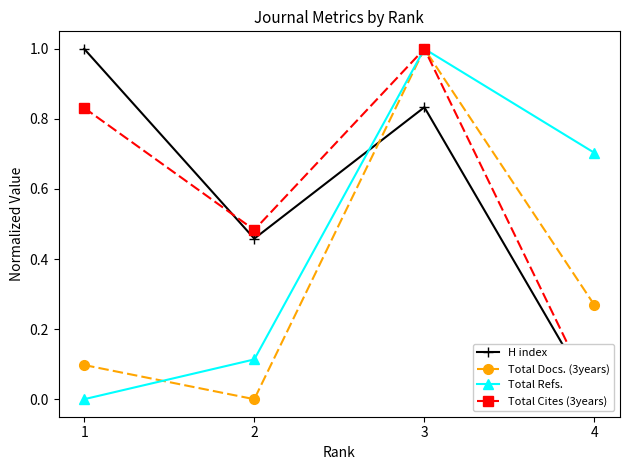

At 4, list the series in order from largest to smallest.

Total Refs., Total Docs. (3years), H index, Total Cites (3years)